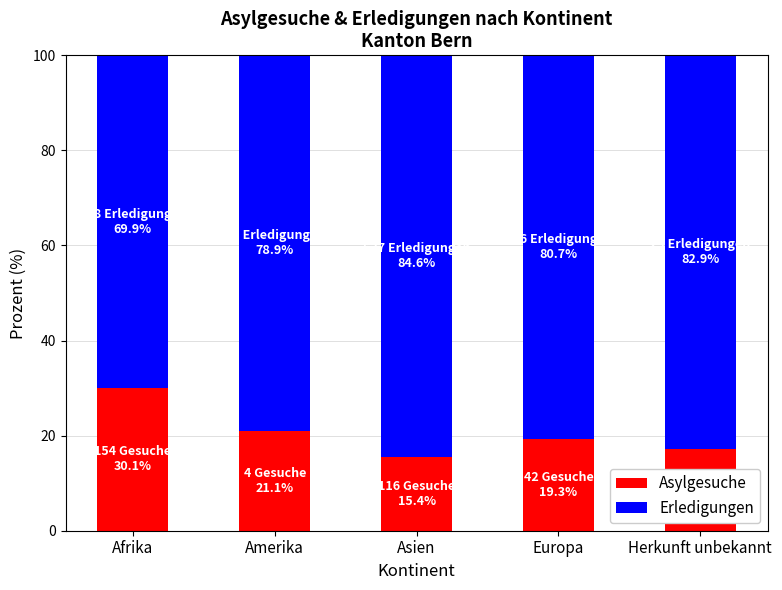

Read the Asylgesuche value at Asien.

15.4